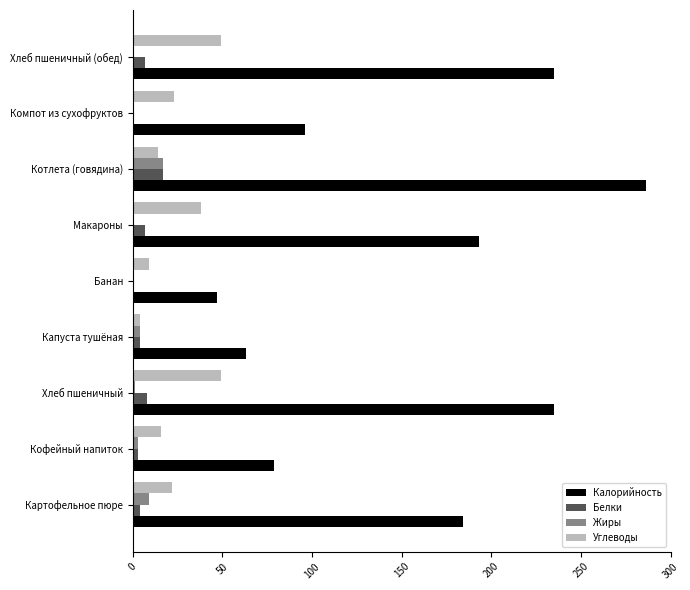

Where is Калорийность nearest to the value 166?

Картофельное пюре